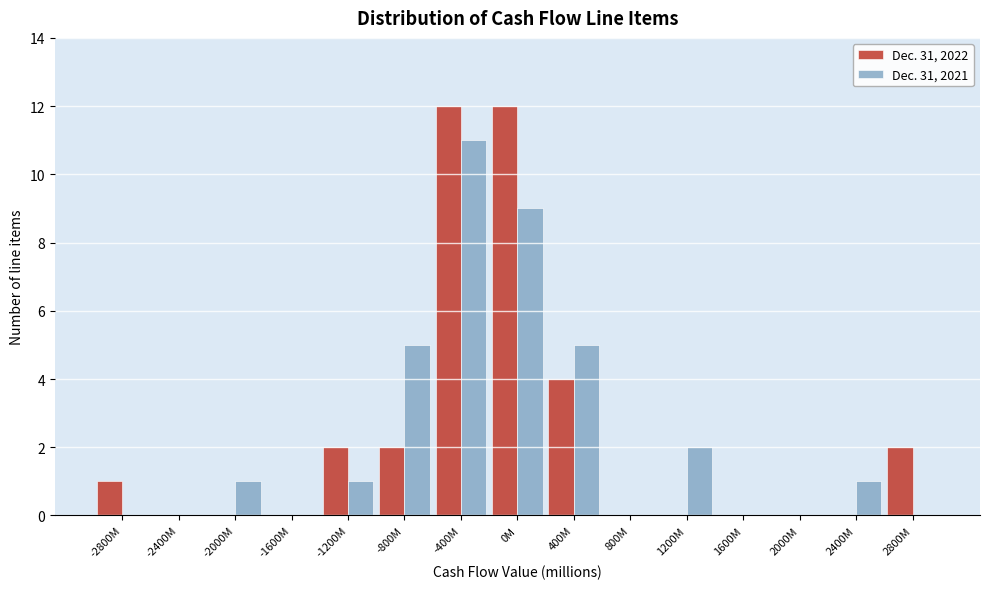

Reading left to right, transcribe all the data shown in this chart.

Dec. 31, 2022: -2800M=1	-2400M=0	-2000M=0	-1600M=0	-1200M=2	-800M=2	-400M=12	0M=12	400M=4	800M=0	1200M=0	1600M=0	2000M=0	2400M=0	2800M=2
Dec. 31, 2021: -2800M=0	-2400M=0	-2000M=1	-1600M=0	-1200M=1	-800M=5	-400M=11	0M=9	400M=5	800M=0	1200M=2	1600M=0	2000M=0	2400M=1	2800M=0